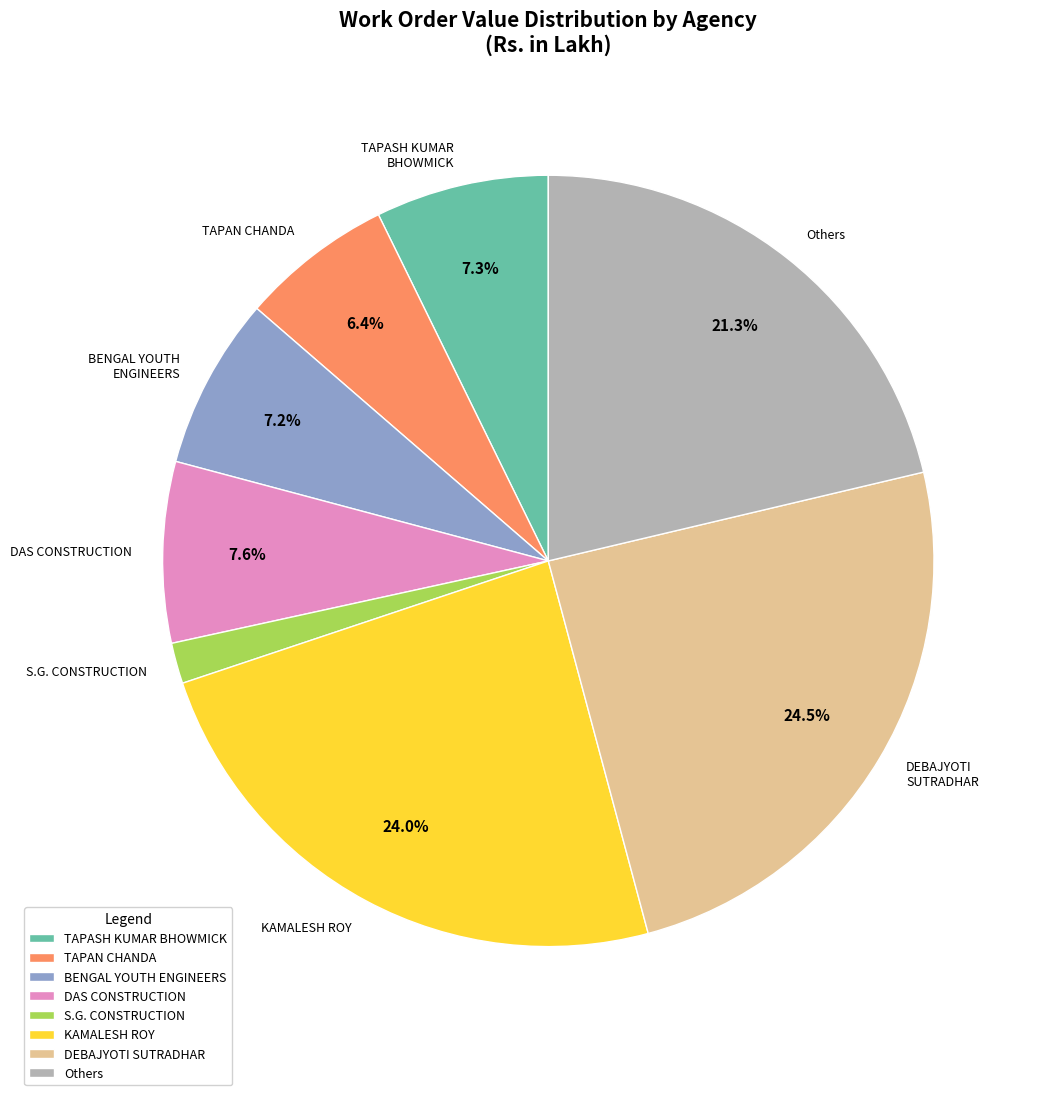

What portion of the pie excludes KAMALESH ROY?

76.1%